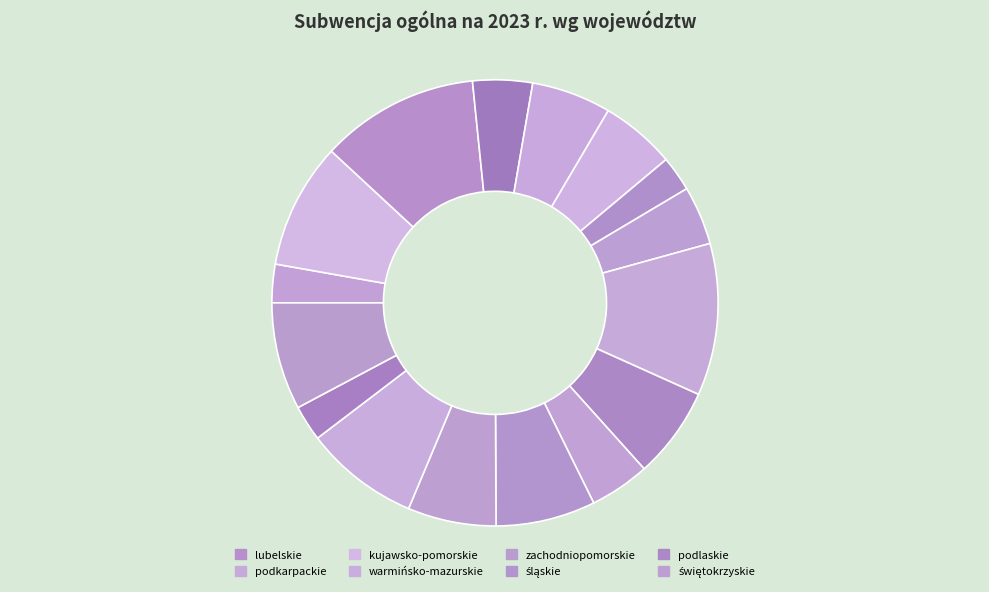

How many slices are in this pie chart?

16